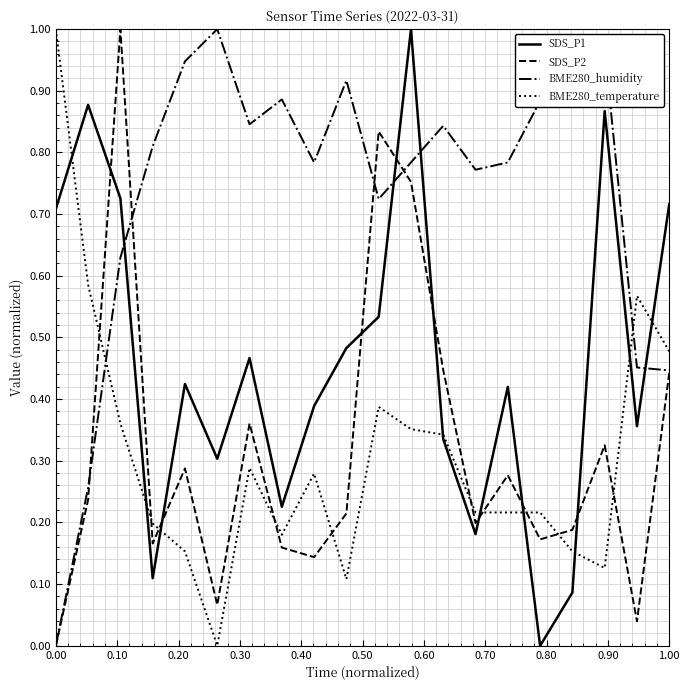

How many positive values does the BME280_temperature series have?

19